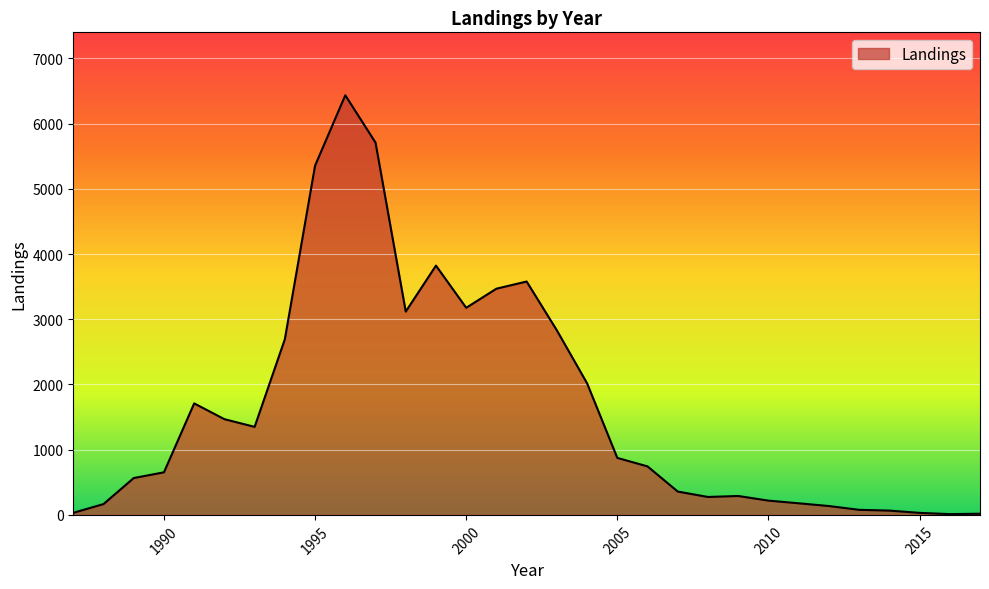

What is the maximum value shown in the chart?

6435